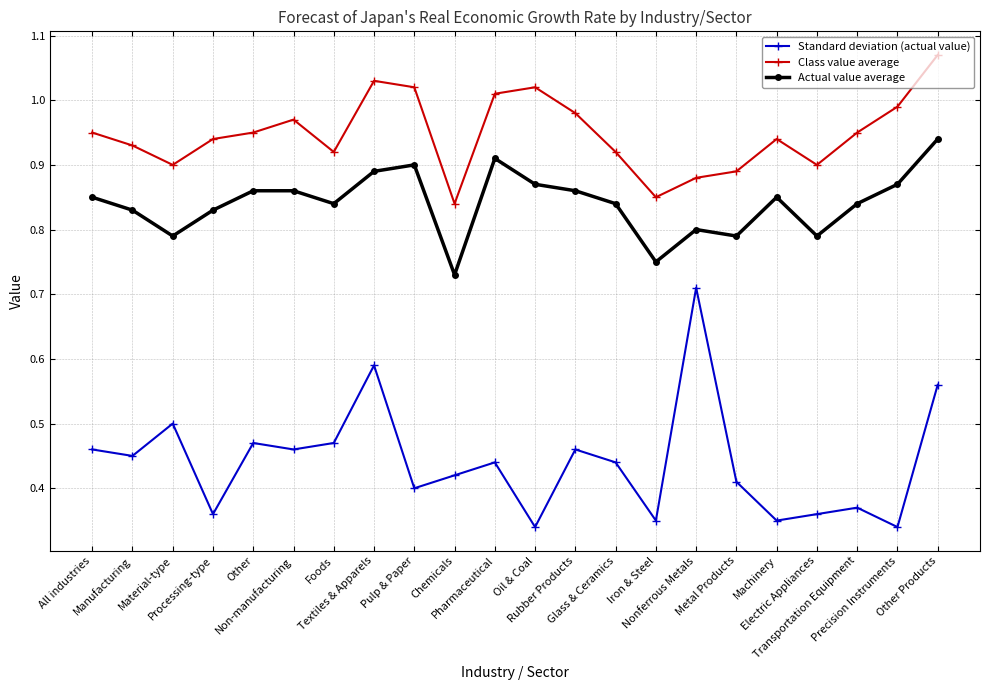

Which series changed the most between All industries and Iron & Steel?

Standard deviation (actual value)